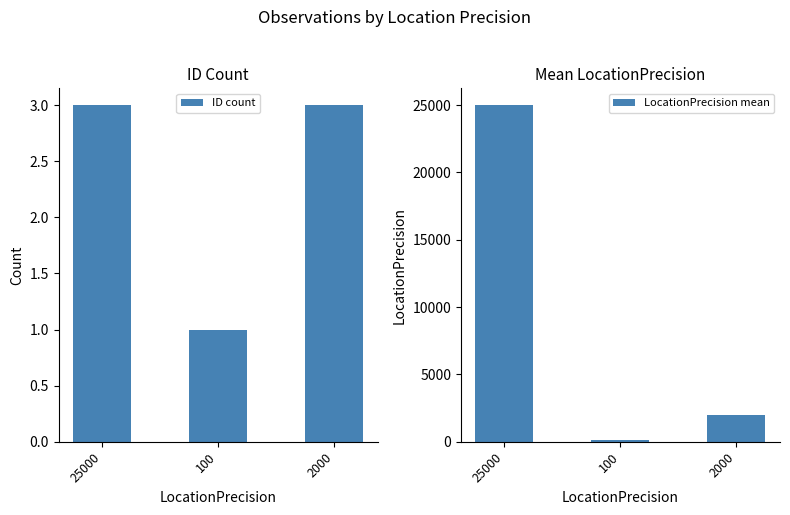

How many bars are there in each group?

2